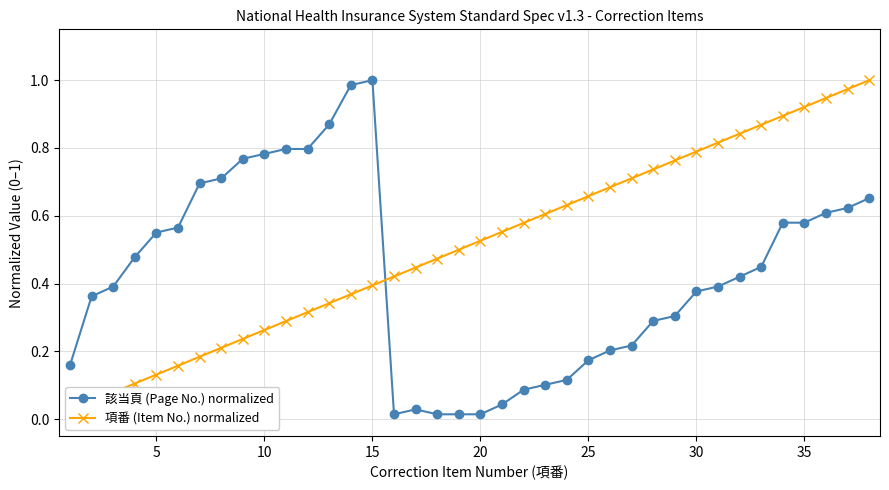

The value of 該当頁 (Page No.) normalized at 10 is 0.5. True or false?

False